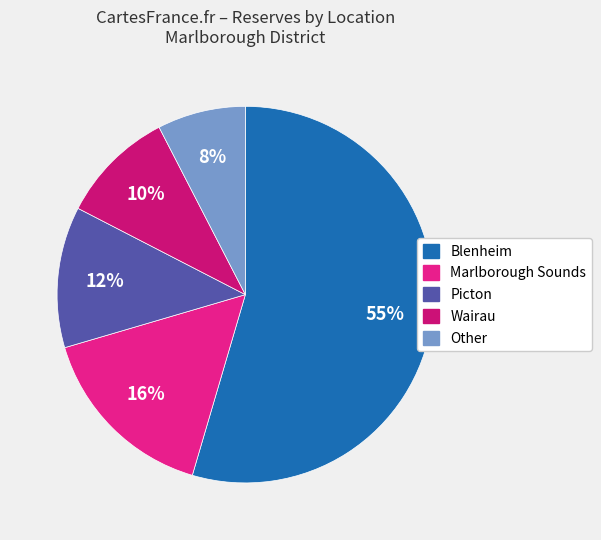

Do Other and Marlborough Sounds together represent more than half of the pie?

No